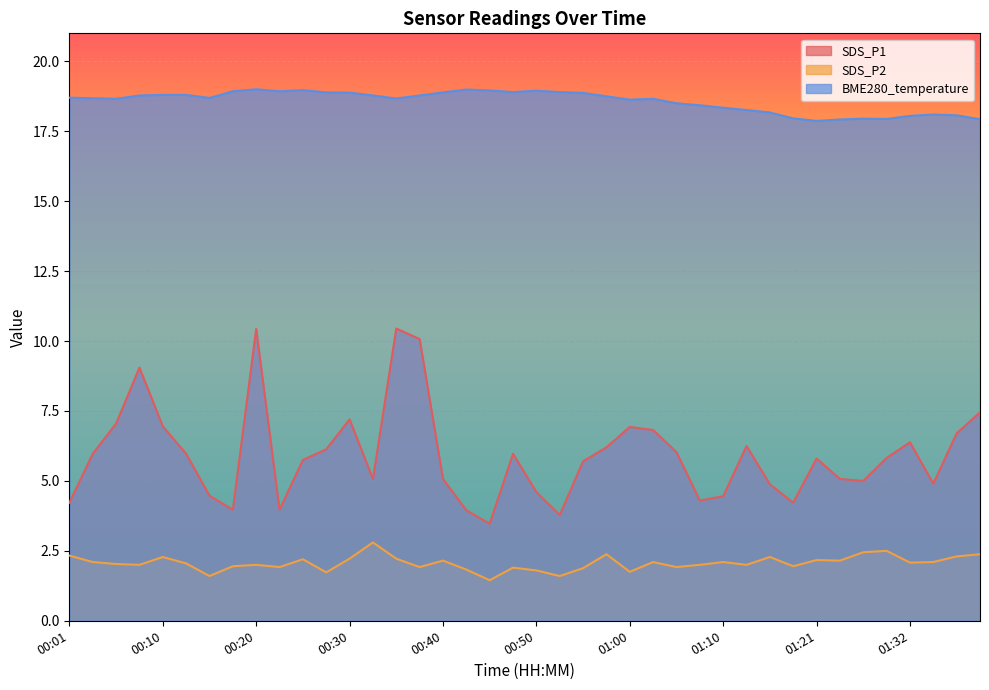

List the labels in order of SDS_P2 value, largest first.

00:32, 01:30, 01:27, 00:57, 01:40, 00:01, 01:37, 00:10, 01:16, 00:30, 00:35, 00:25, 01:21, 00:40, 01:24, 00:03, 01:02, 01:10, 01:35, 01:32, 00:13, 00:05, 00:08, 00:20, 01:08, 01:13, 00:18, 01:18, 00:23, 00:37, 01:05, 00:47, 00:55, 00:42, 00:50, 01:00, 00:28, 00:15, 00:53, 00:45